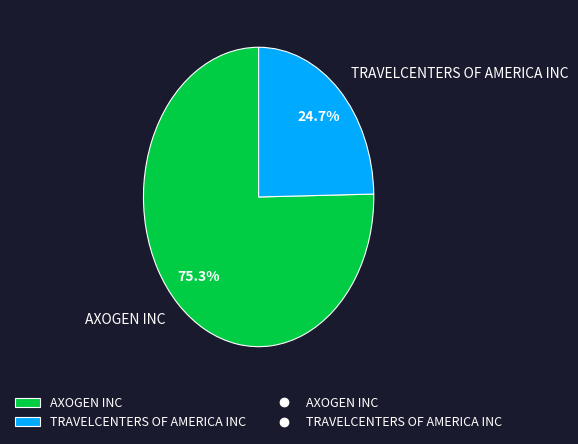

To the nearest percent, what is the average slice percentage?

50%